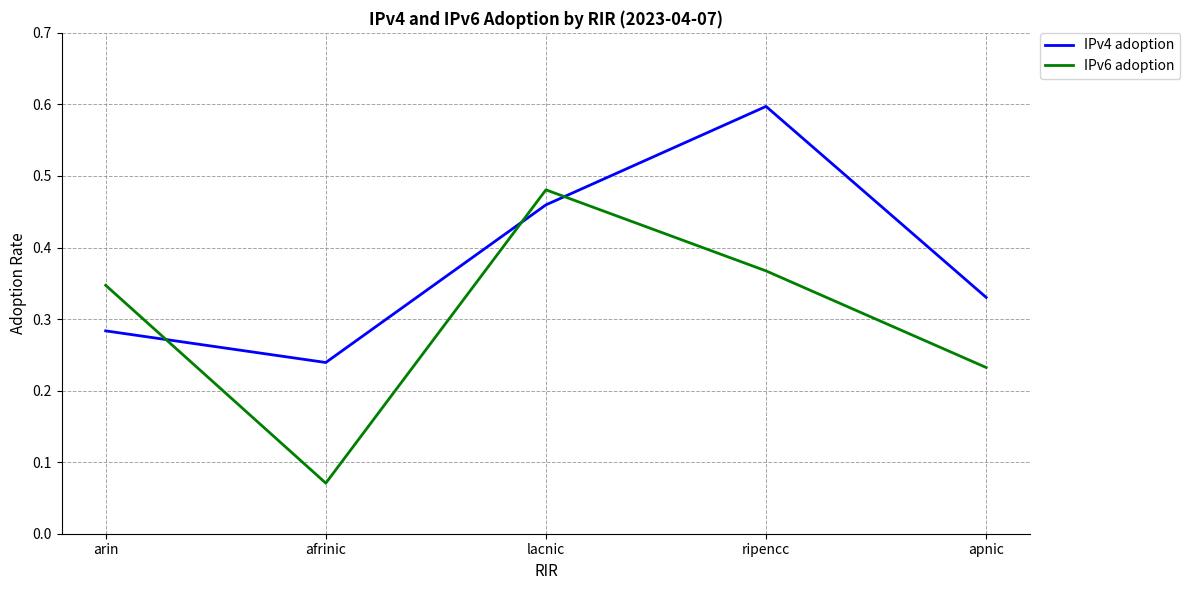

The IPv6 adoption series shows 0.1 at apnic. True or false?

False